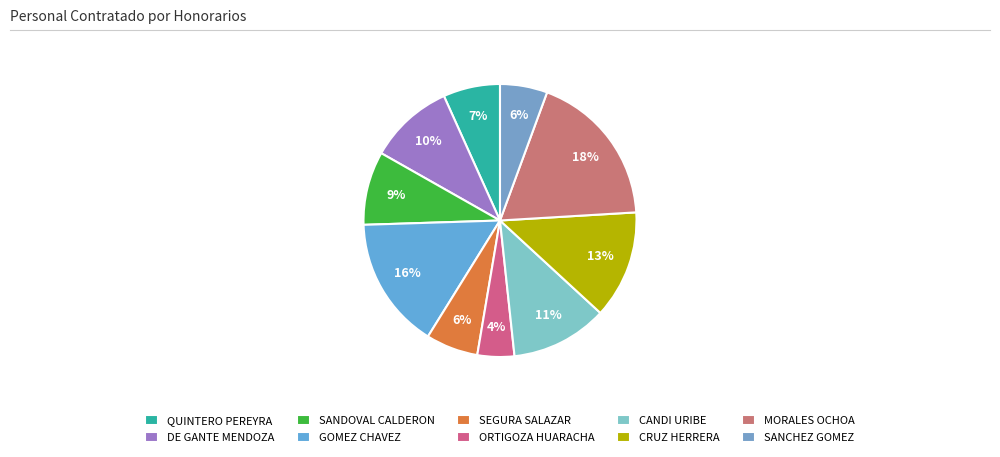

What is the largest slice in the pie chart?

MORALES OCHOA